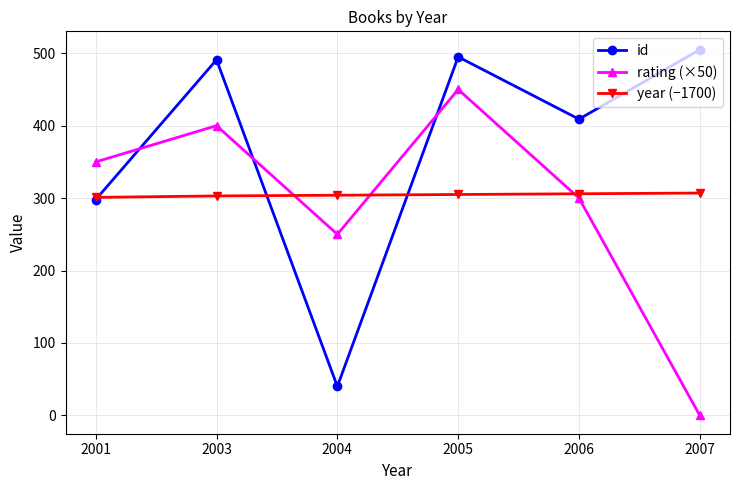

In rating (×50), how many points are lower than both neighbors (excluding endpoints)?

1